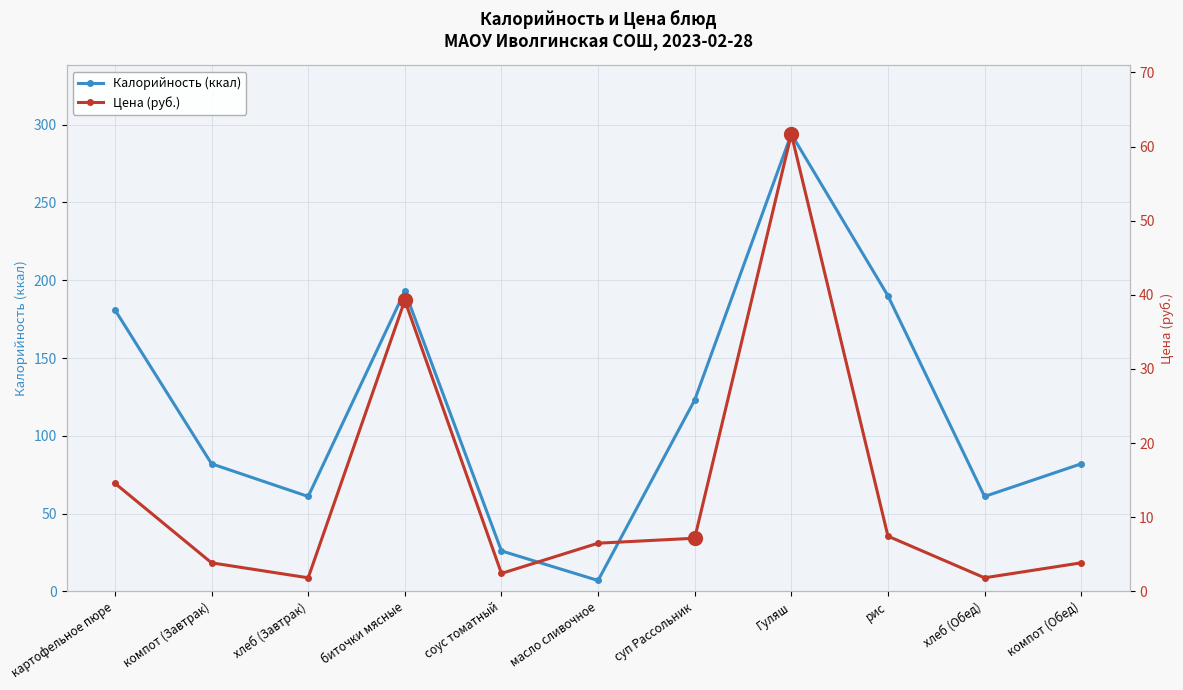

Reading left to right, list all the values displayed in this chart.

Калорийность (ккал): картофельное пюре=181.0	компот (Завтрак)=82.0	хлеб (Завтрак)=61.0	биточки мясные=193.0	соус томатный=26.0	масло сливочное=7.0	суп Рассольник=123.0	Гуляш=294.0	рис=190.0	хлеб (Обед)=61.0	компот (Обед)=82.0
Цена (руб.): картофельное пюре=14.6	компот (Завтрак)=3.9	хлеб (Завтрак)=1.8	биточки мясные=39.3	соус томатный=2.4	масло сливочное=6.5	суп Рассольник=7.2	Гуляш=61.7	рис=7.5	хлеб (Обед)=1.8	компот (Обед)=3.9